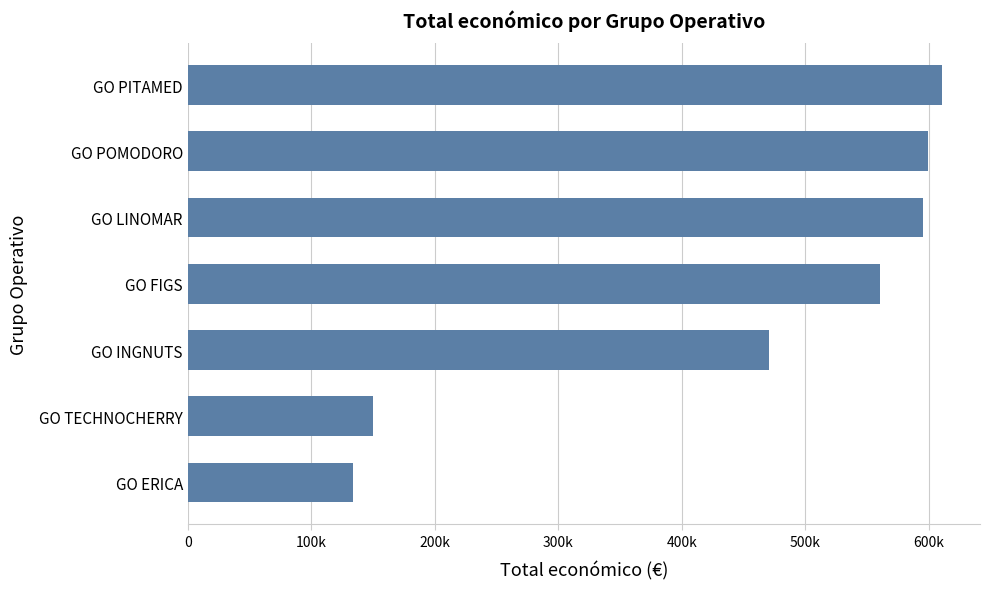

Are the bars horizontal?

Yes